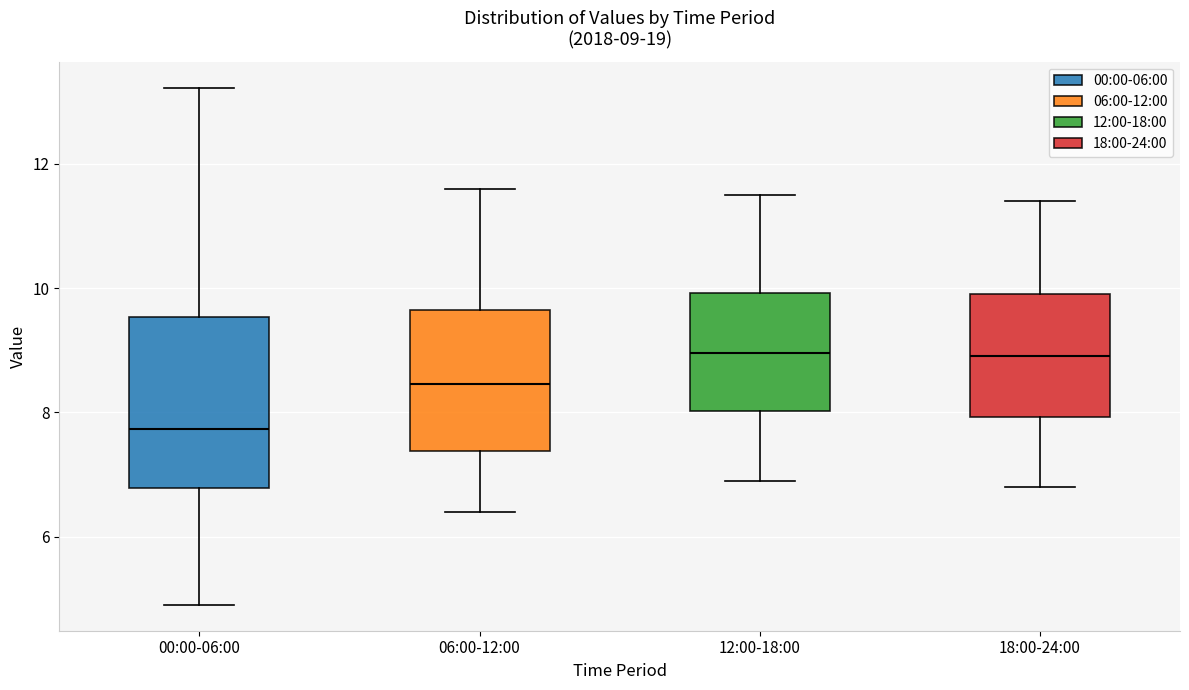

Which box's median line is the lowest?

00:00-06:00